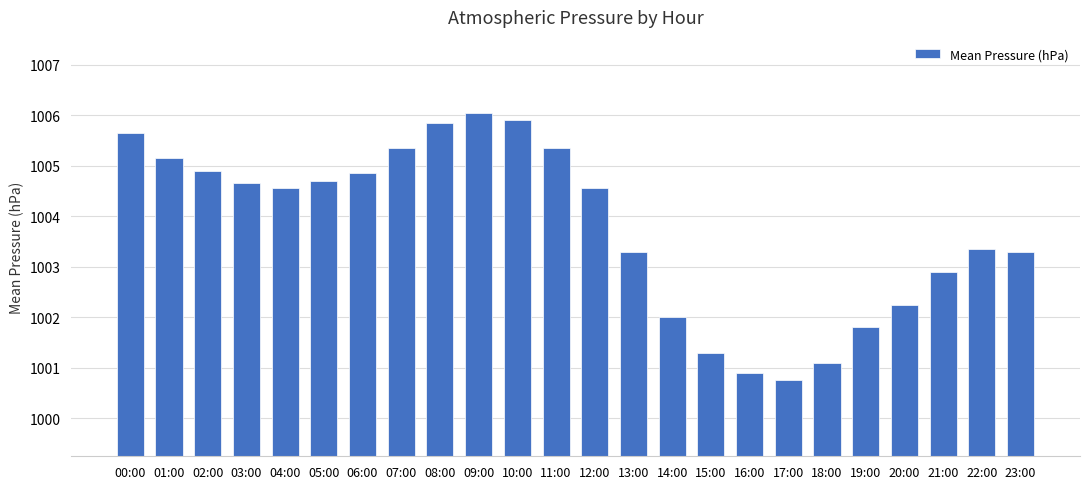

Is it true that the value at 14:00 is 1002.0?

True